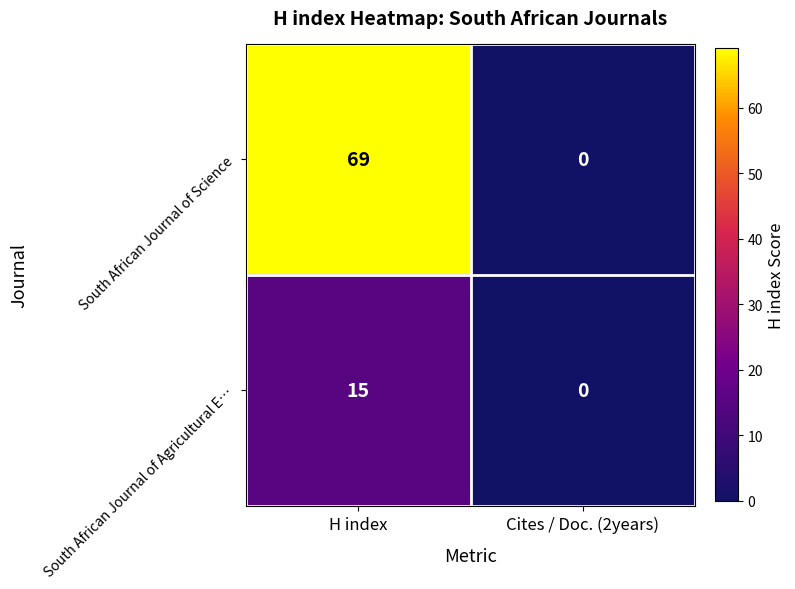

What is the difference between the South African Journal of Agricultural E… values at Cites / Doc. (2years) and H index?

15